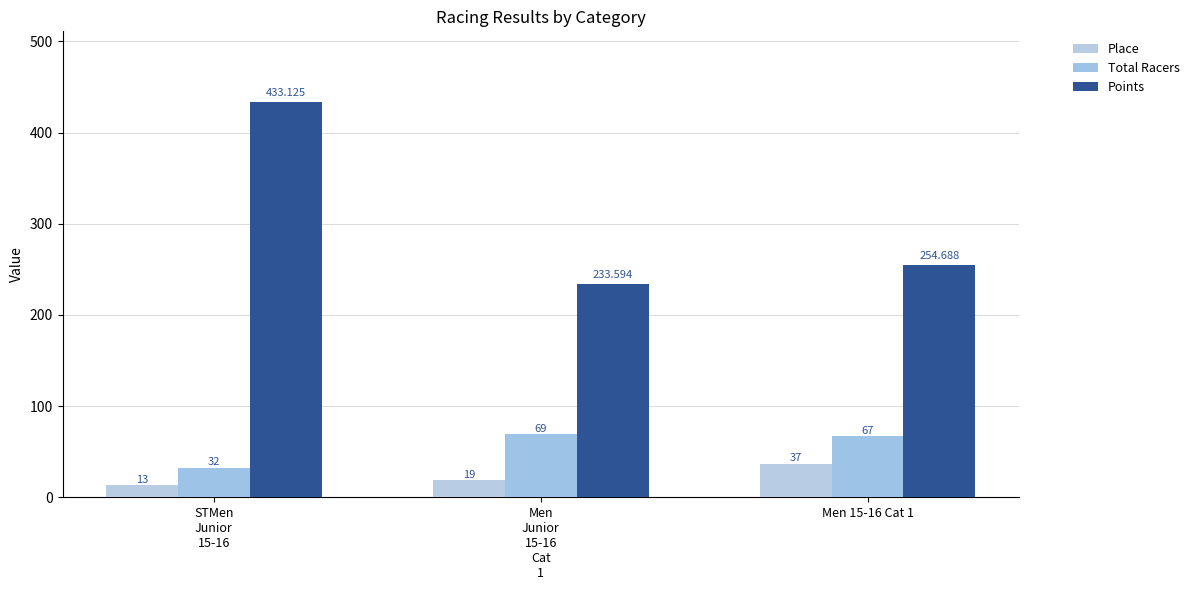

The Place series shows 18.4 at Men 15-16 Cat 1. True or false?

False